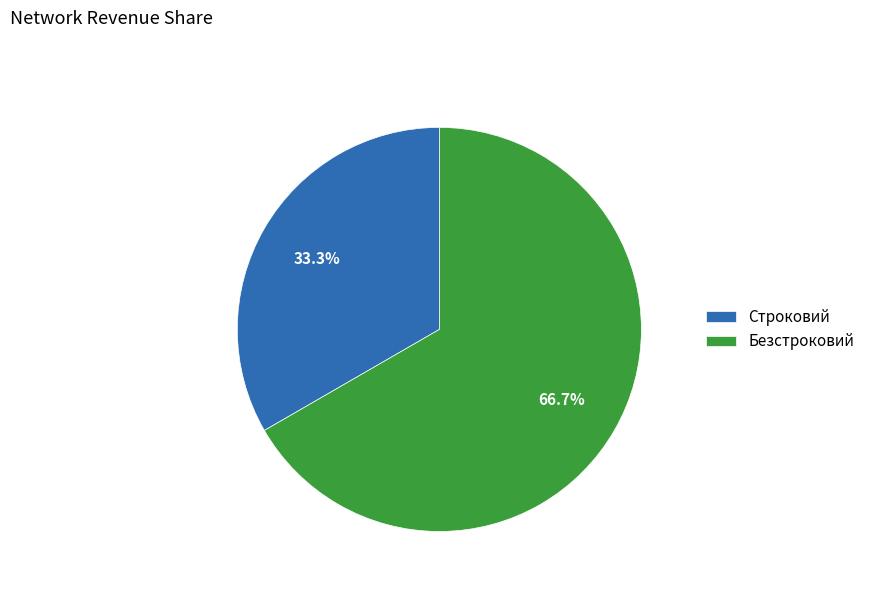

To the nearest percent, what is the difference between the Строковий and Безстроковий slice percentages?

33%